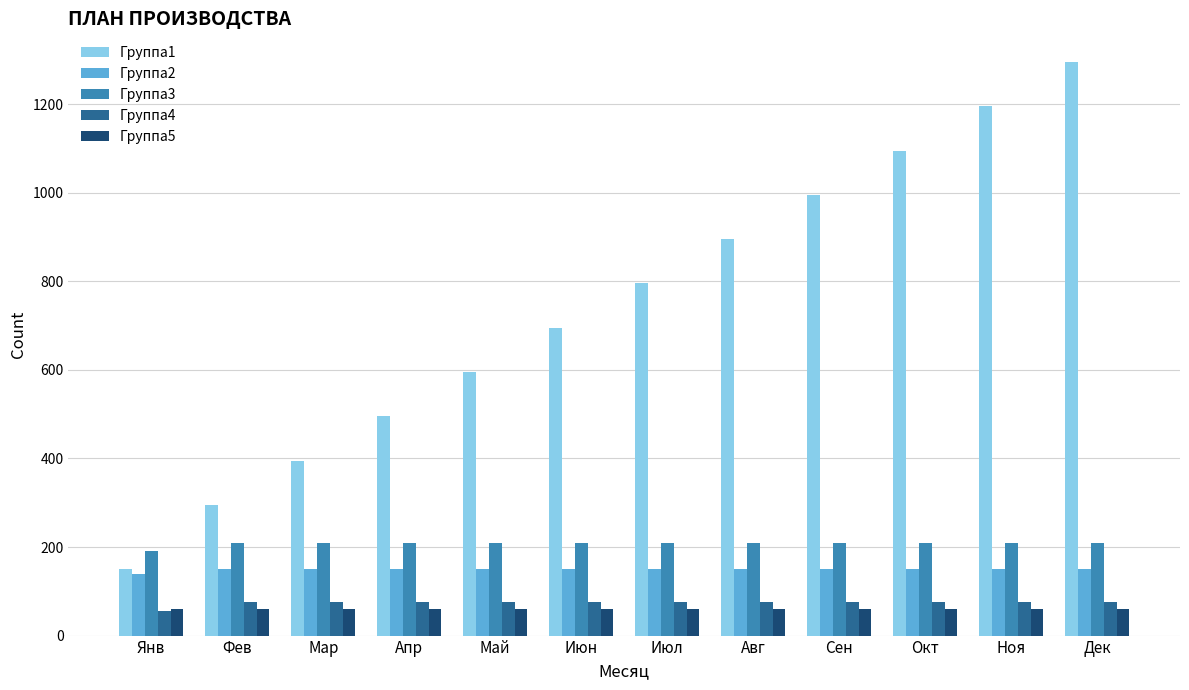

Is it true that Группа3 equals 132 at Июн?

False